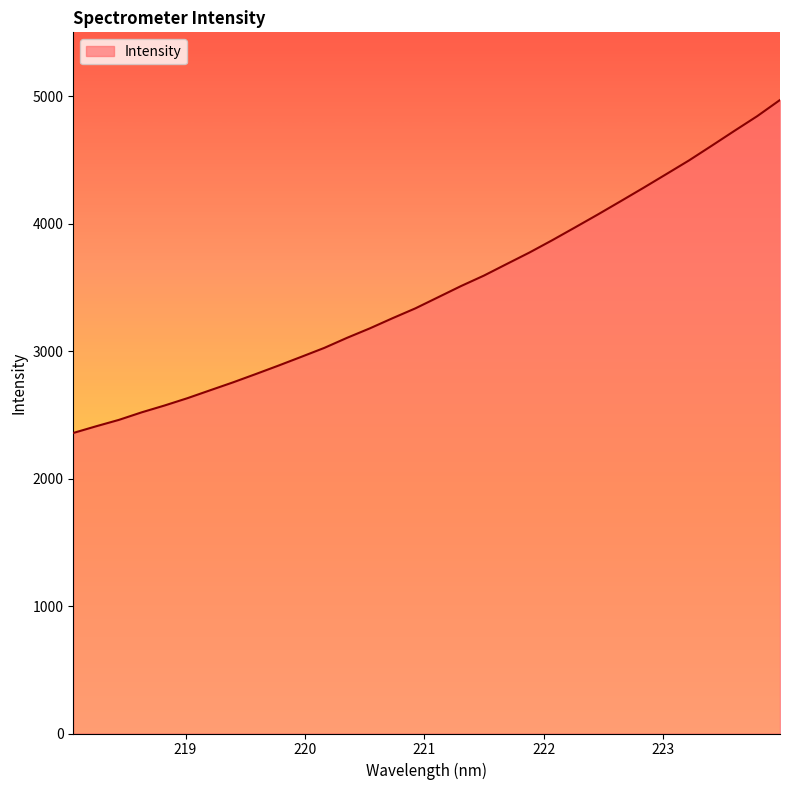

What is the greatest value displayed?

4969.4